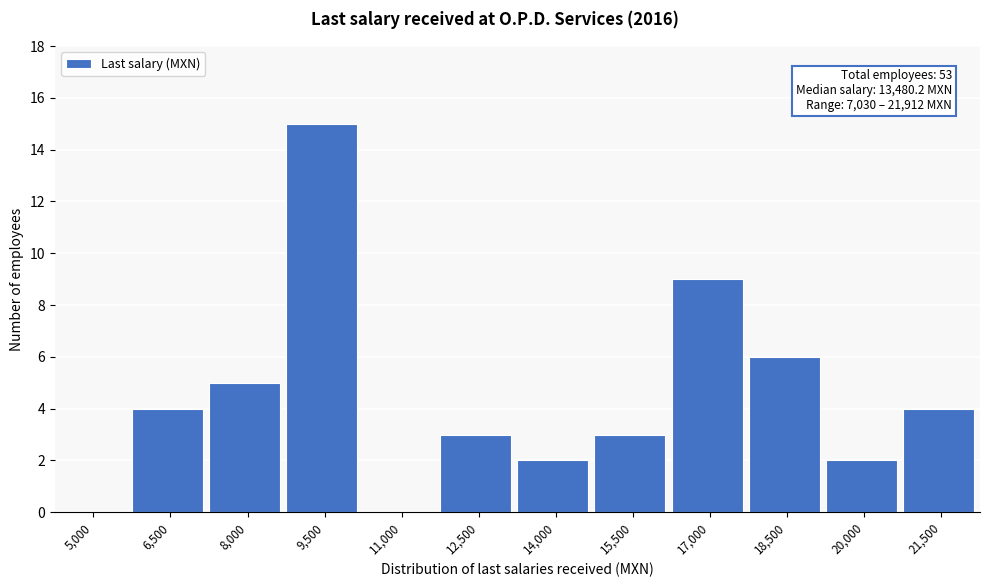

Reading right to left, list all the values displayed in this chart.

21,500=4	20,000=2	18,500=6	17,000=9	15,500=3	14,000=2	12,500=3	11,000=0	9,500=15	8,000=5	6,500=4	5,000=0